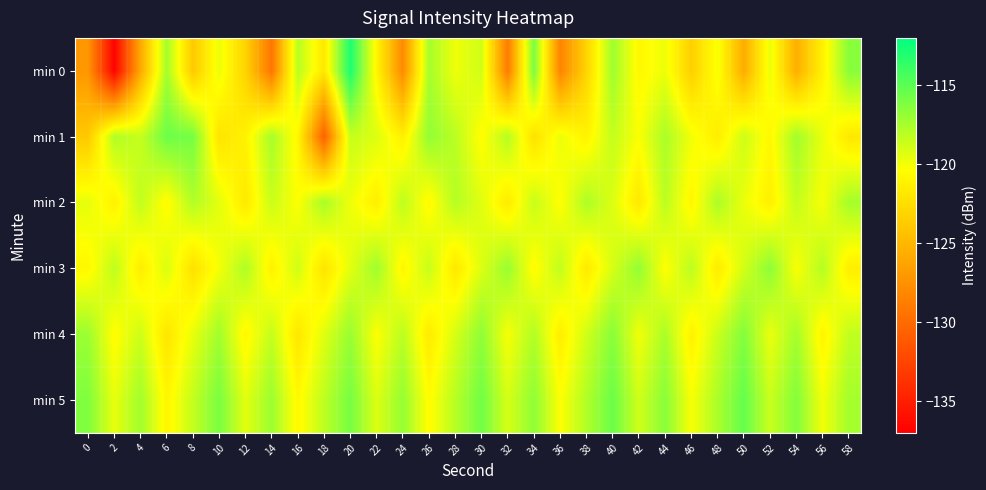

What is the total value across all series at 10?

-714.5